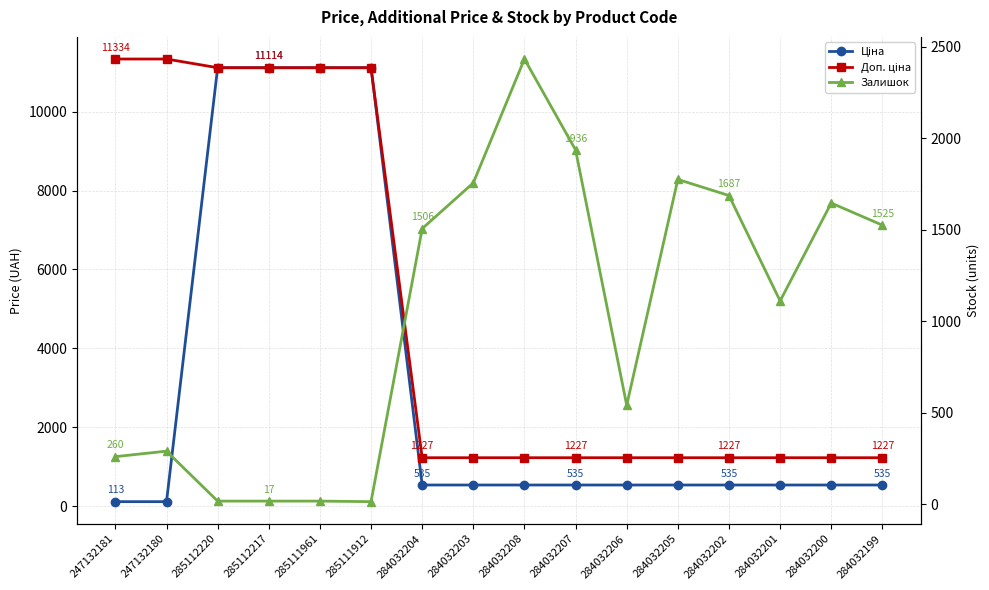

Is the value of Доп. ціна at 247132180 greater than the value of Ціна at 284032199?

Yes